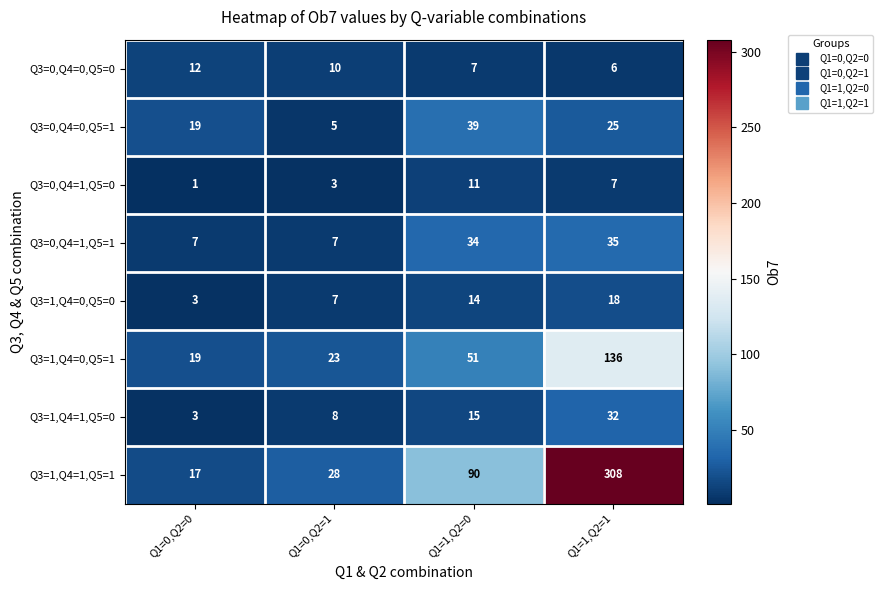

Count the Q3=1,Q4=0,Q5=0 values in the range 7 to 18.

3